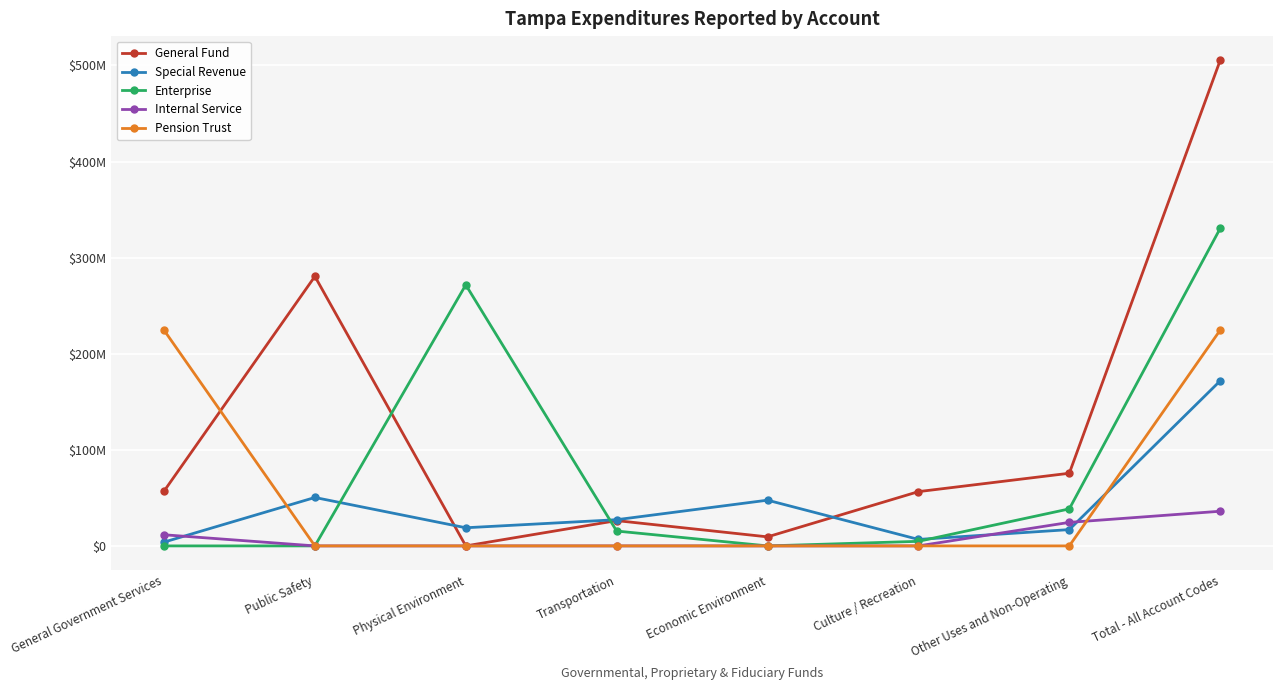

What are all the series names shown in the legend?

General Fund, Special Revenue, Enterprise, Internal Service, Pension Trust